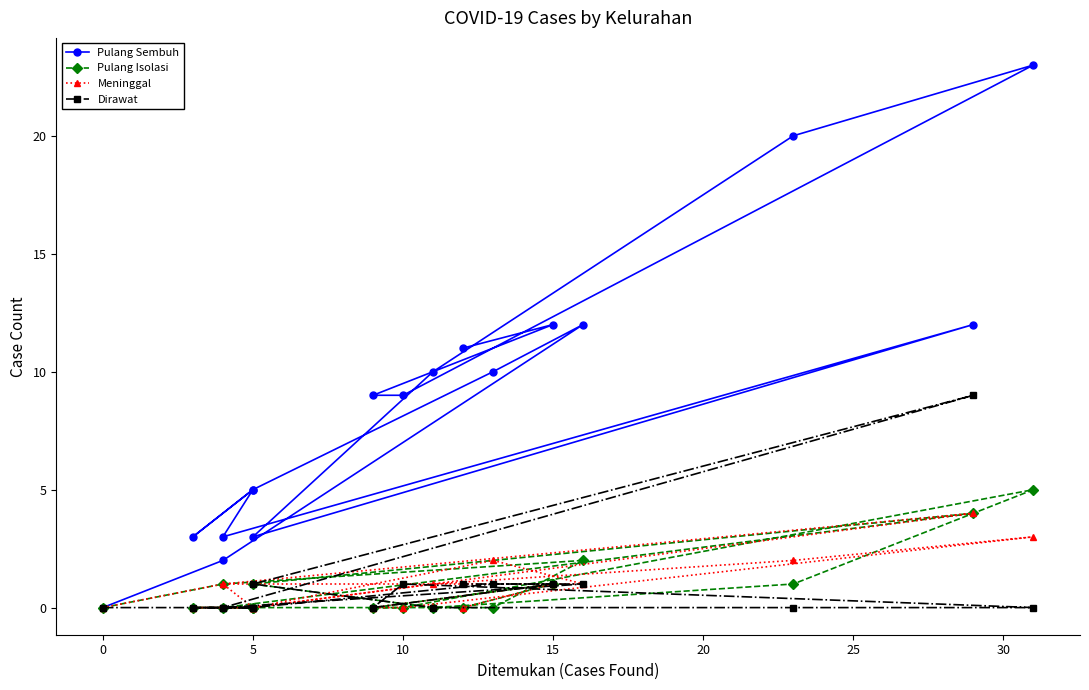

Which series has the largest range (max minus min)?

Pulang Sembuh